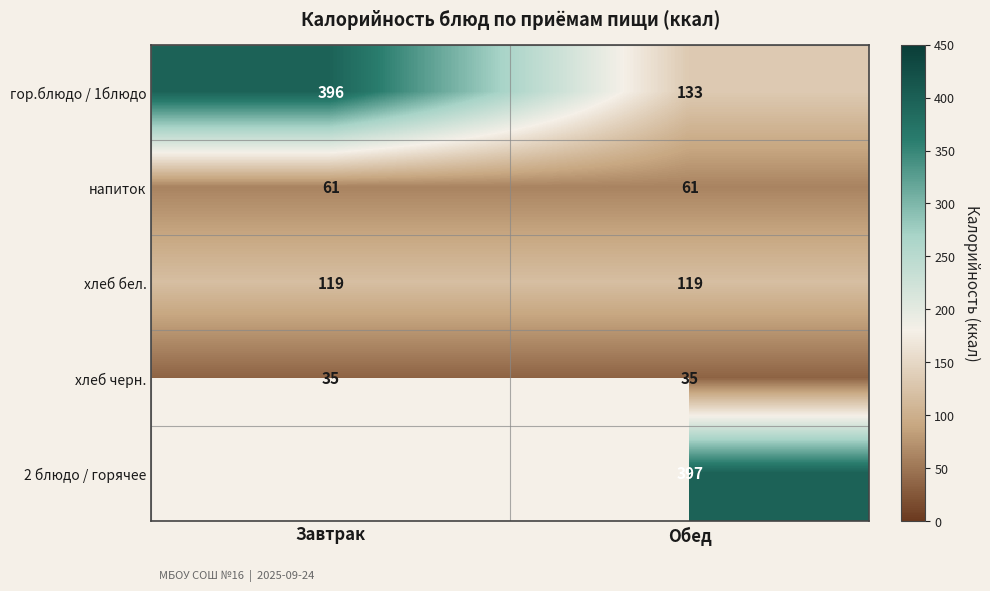

Between Обед and Завтрак, which is larger?

Завтрак